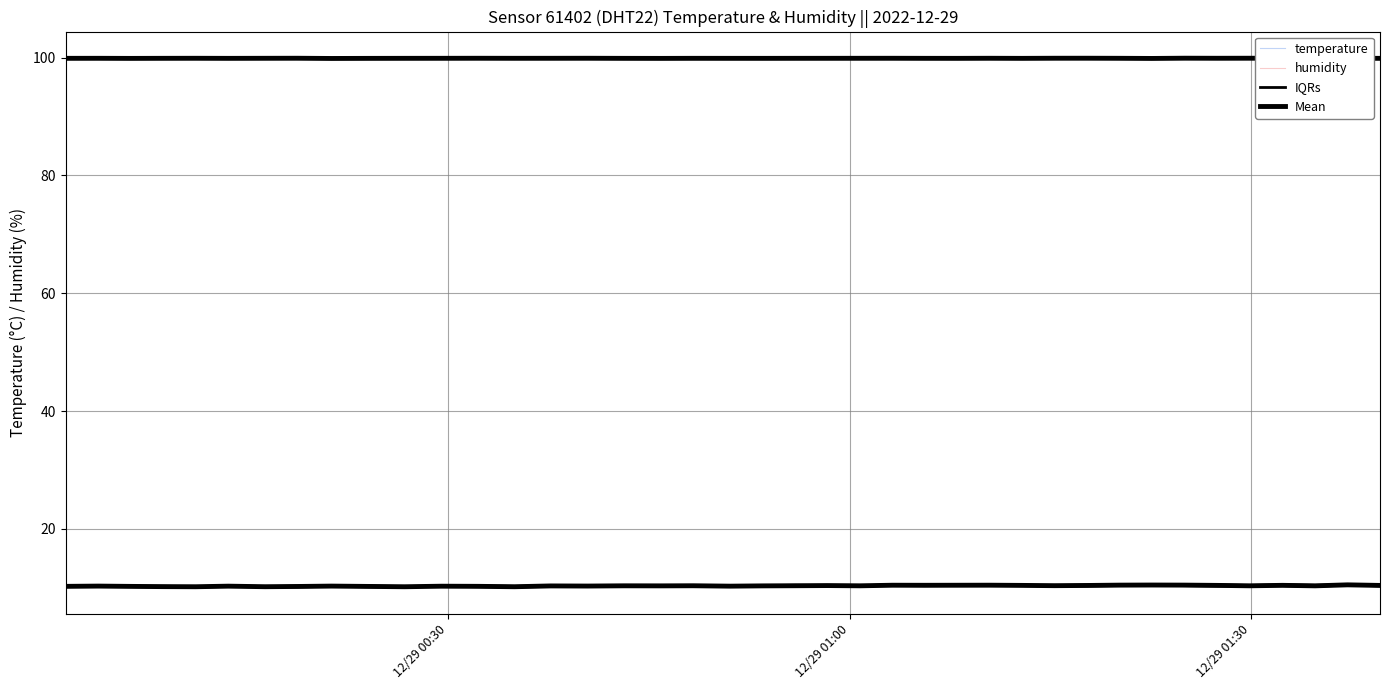

True or false: Mean has a value of 4.2 at 17.

False